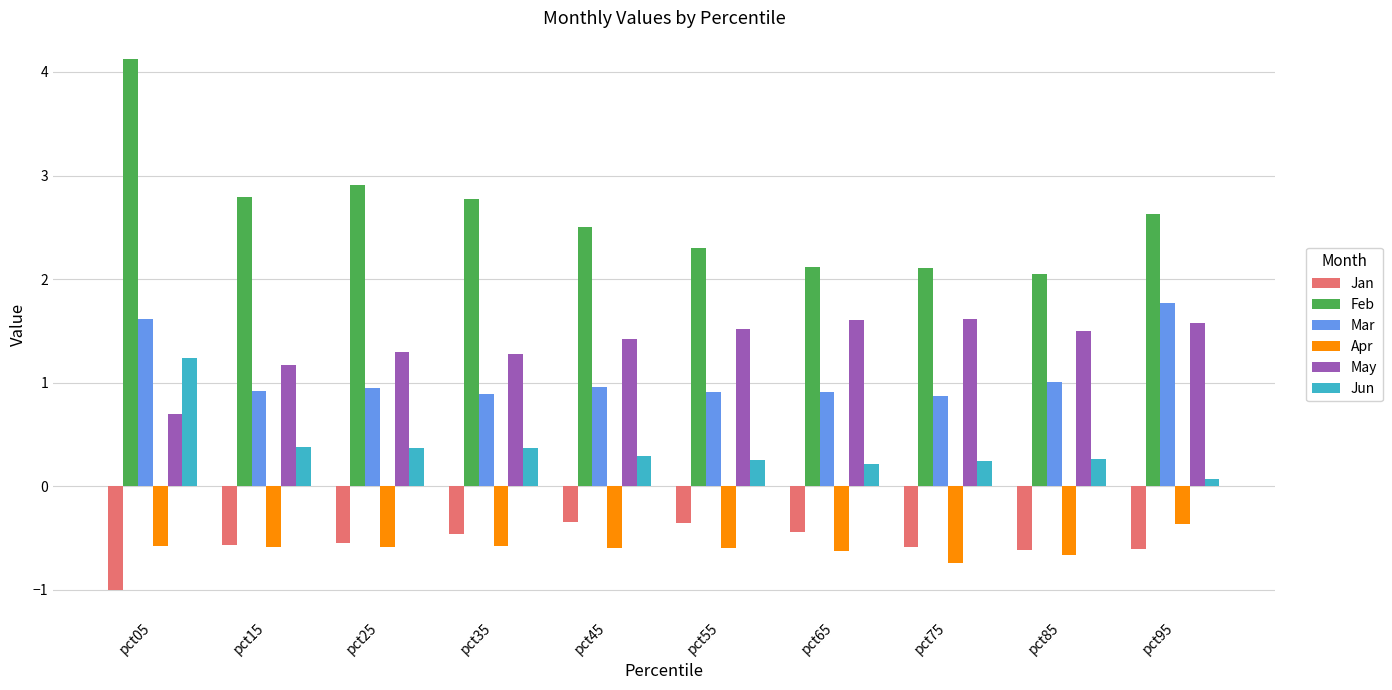

What is the maximum value shown in the chart?

4.1